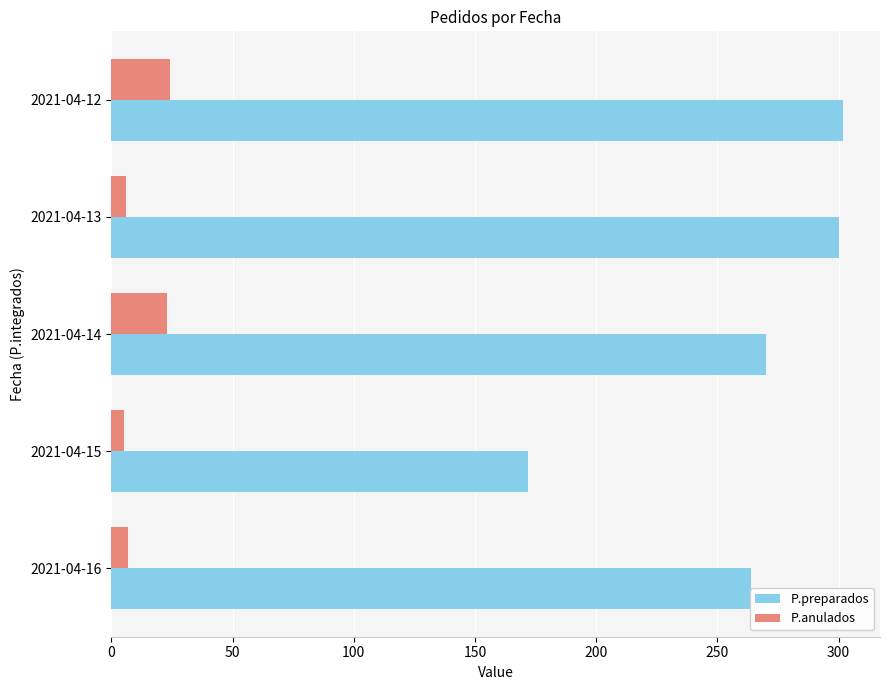

What is the difference between the maximum and minimum values in the P.anulados series?

19